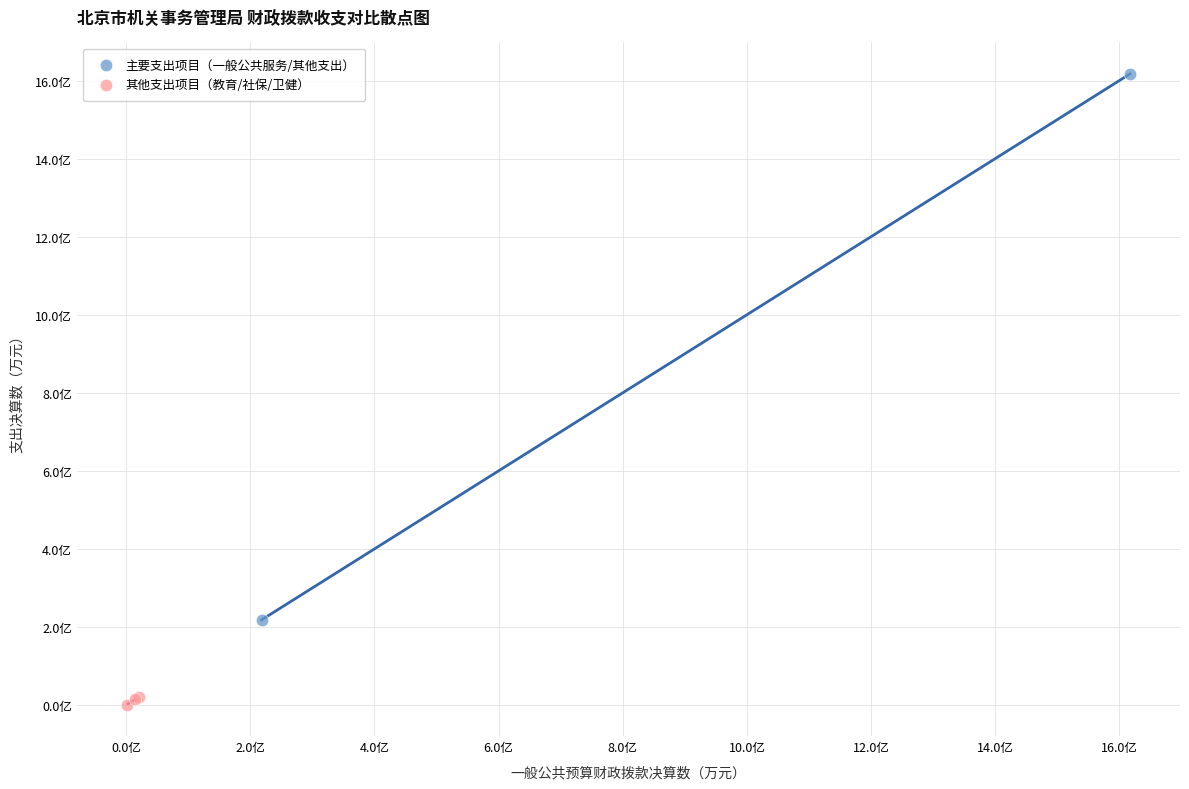

What are all the series names shown in the legend?

主要支出项目（一般公共服务/其他支出）, 其他支出项目（教育/社保/卫健）